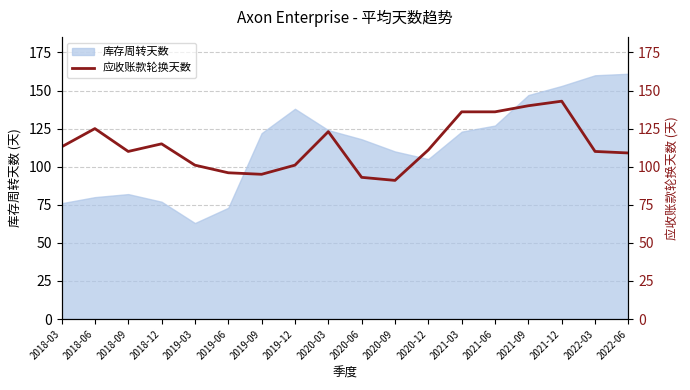

Which category has the lowest value in the 库存周转天数 series?

2019-03